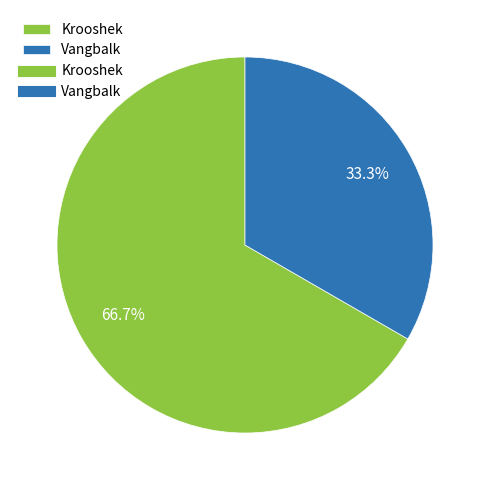

Is there any slice that represents more than half of the pie?

Yes